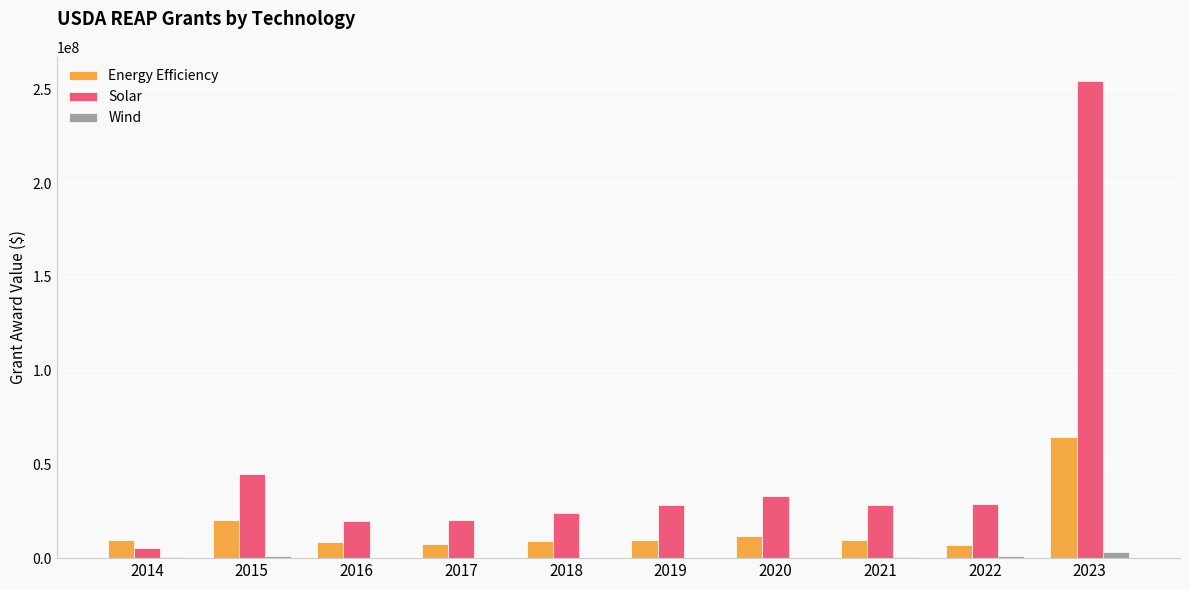

What is the sum of all Solar values?

487843347.1